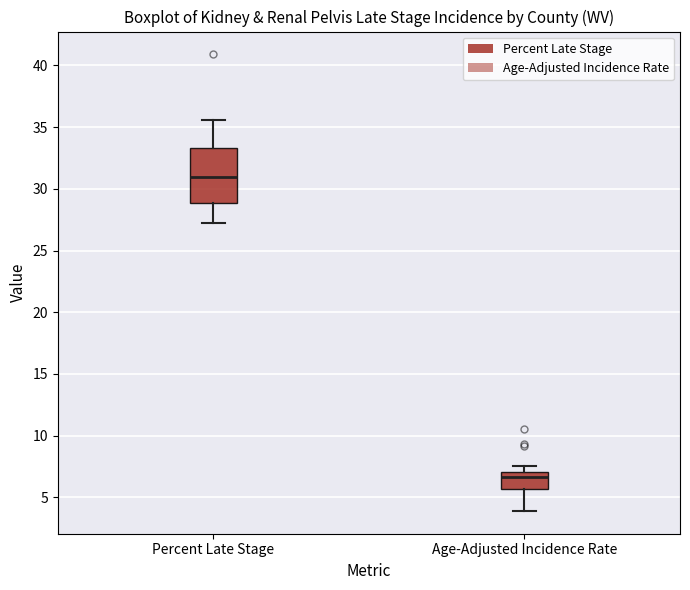

Which box has the highest median line?

Percent Late Stage